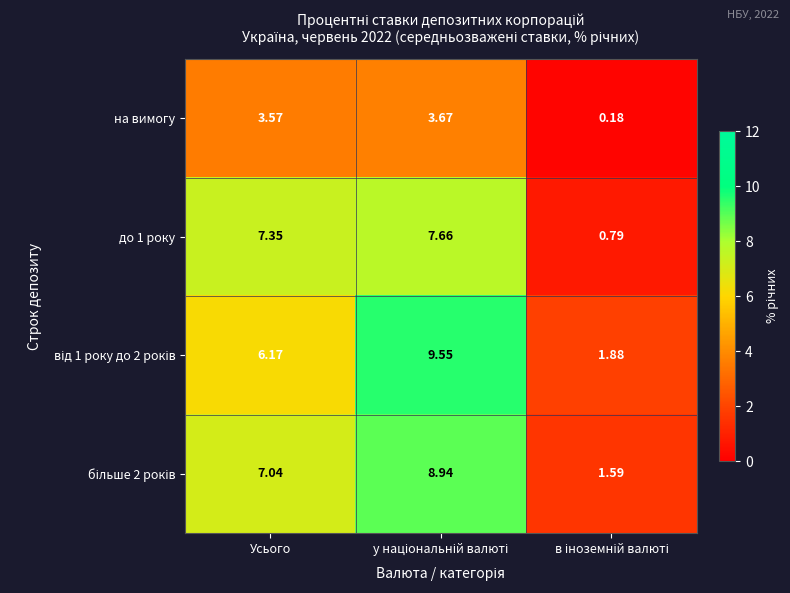

At which label does до 1 року first exceed 7?

Усього